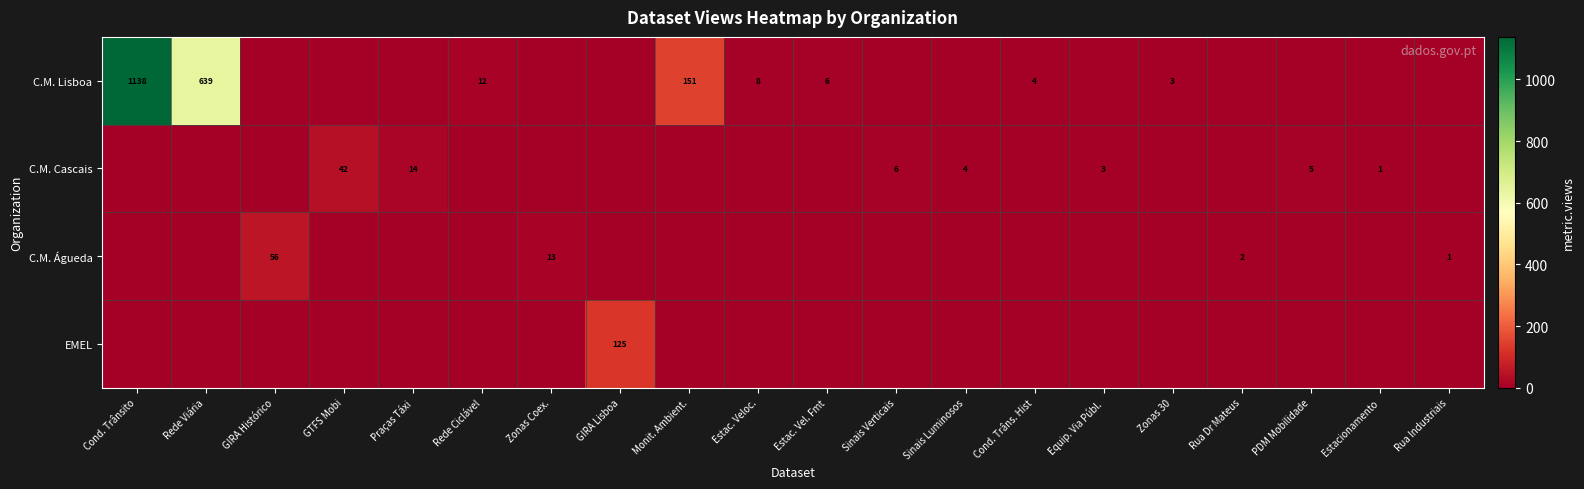

True or false: C.M. Cascais has a value of 5 at PDM Mobilidade.

True